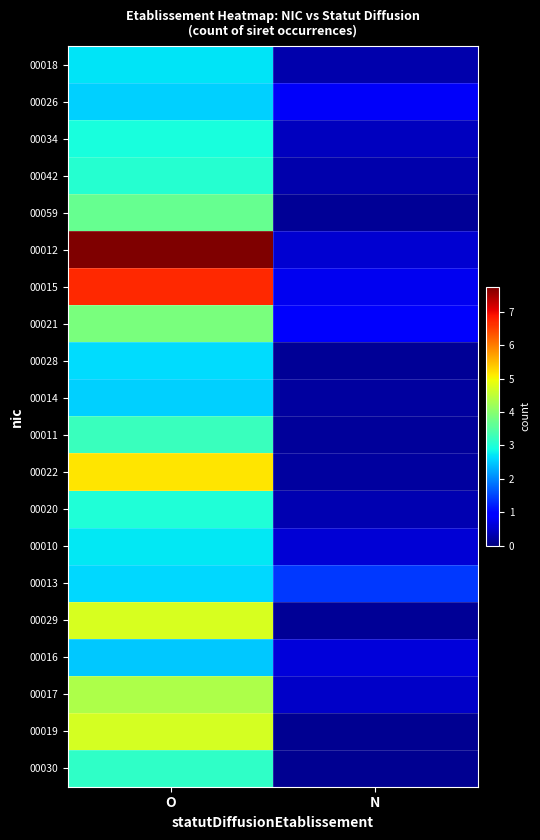

Between O and N, which series saw the biggest shift?

00012